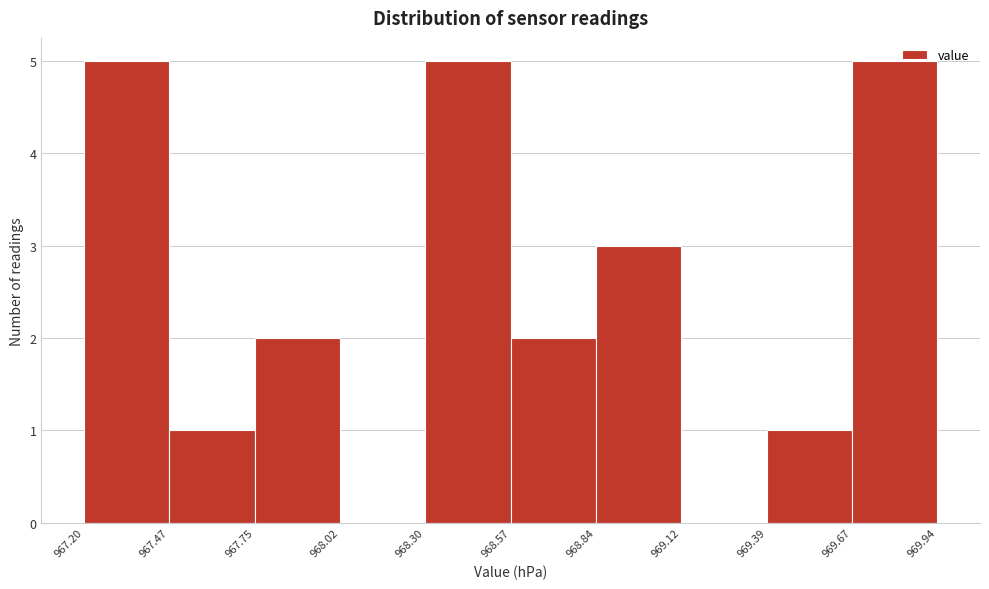

What is the height of the bar covering 968.30 to 968.57 on the x-axis? The values are not printed on the chart, so give them approximately, as read against the axis.

5